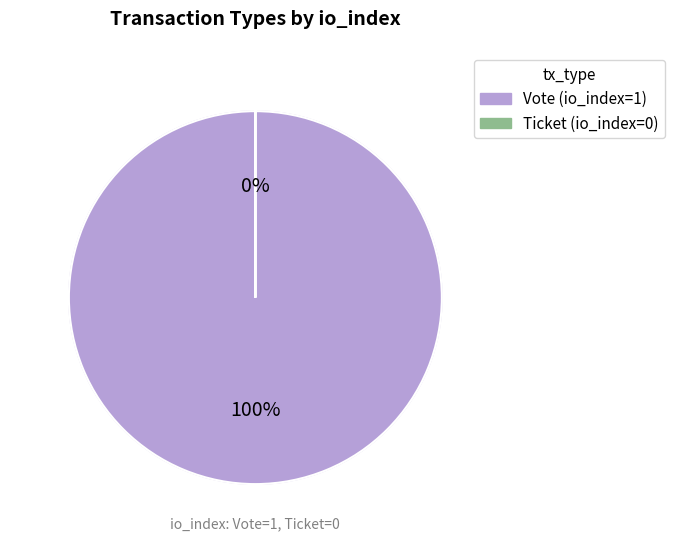

Is there any slice that represents more than half of the pie?

Yes